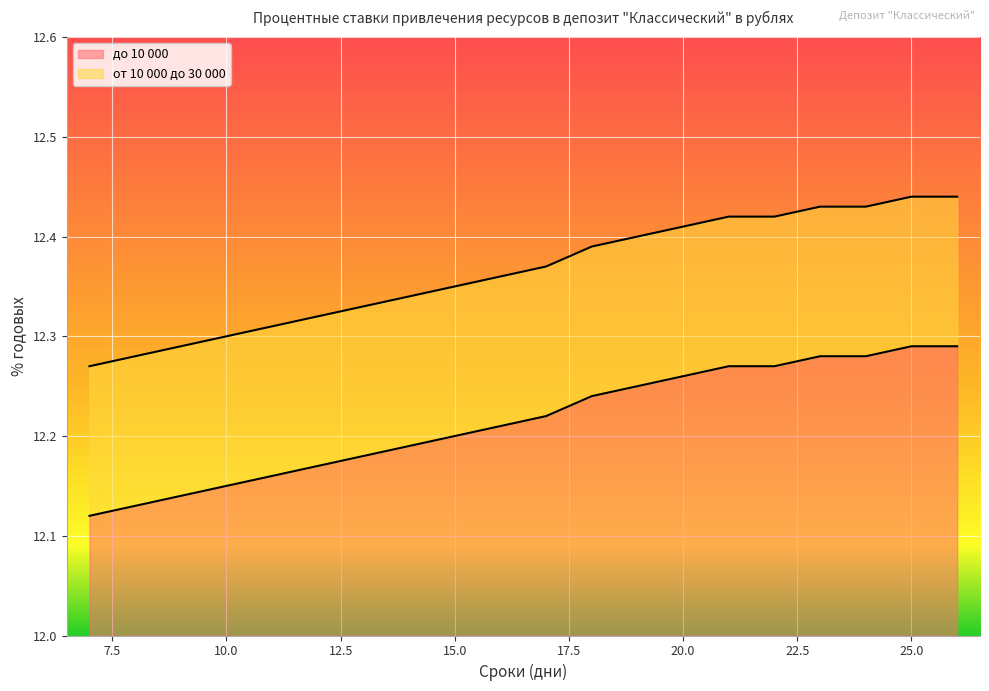

Which series has the widest spread of values?

до 10 000